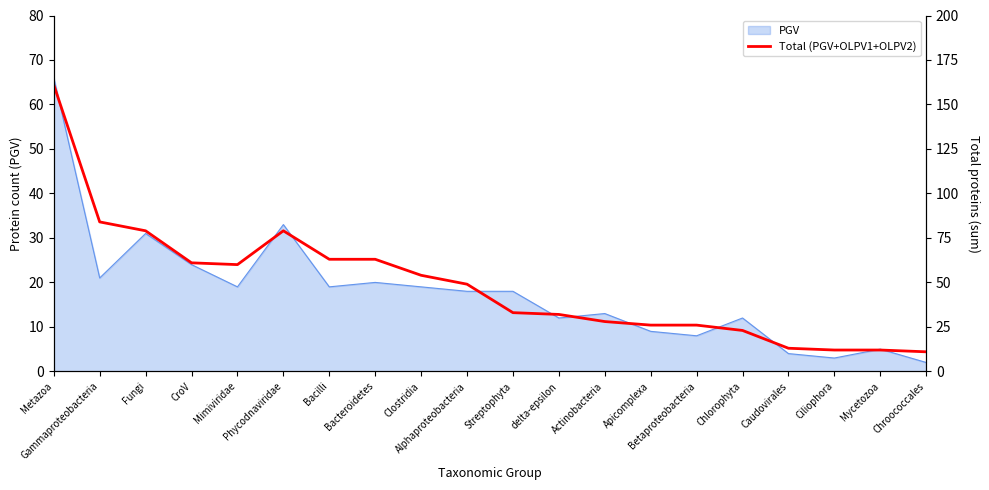

Rank the categories by value from highest to lowest.

Metazoa, Gammaproteobacteria, Fungi, Phycodnaviridae, Bacilli, Bacteroidetes, CroV, Mimiviridae, Clostridia, Alphaproteobacteria, Streptophyta, delta-epsilon, Actinobacteria, Apicomplexa, Betaproteobacteria, Chlorophyta, Caudovirales, Ciliophora, Mycetozoa, Chroococcales